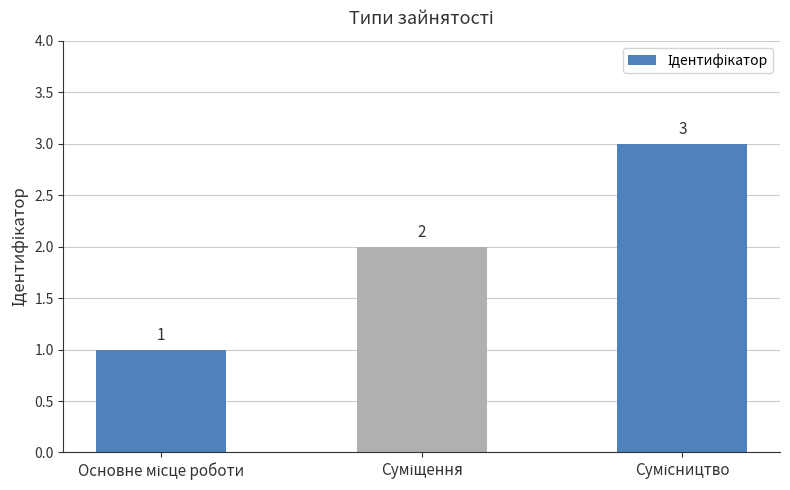

What is the value of the 3rd bar from the left?

3